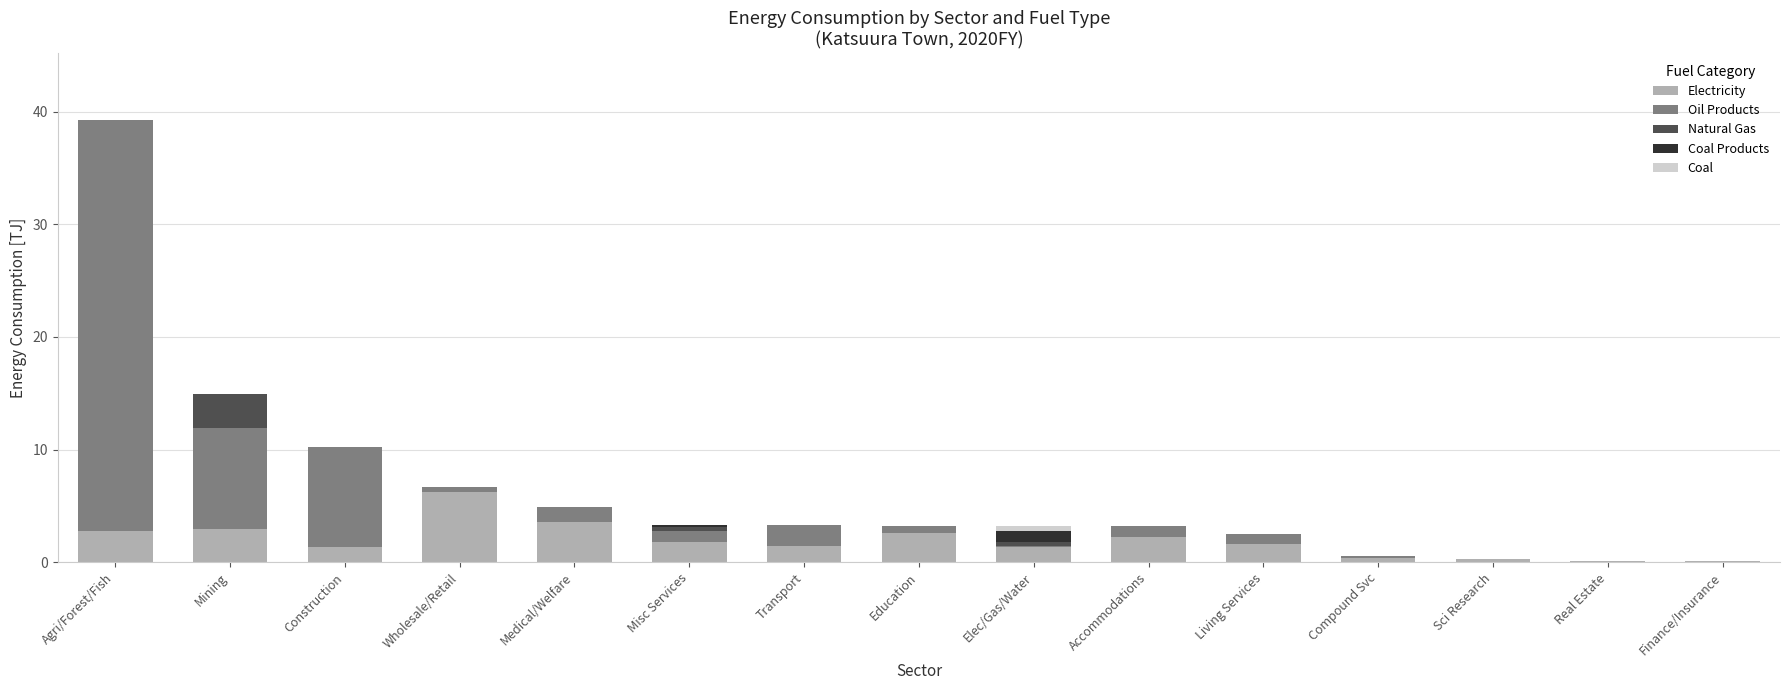

What is the total value across all series at Medical/Welfare?

4.9